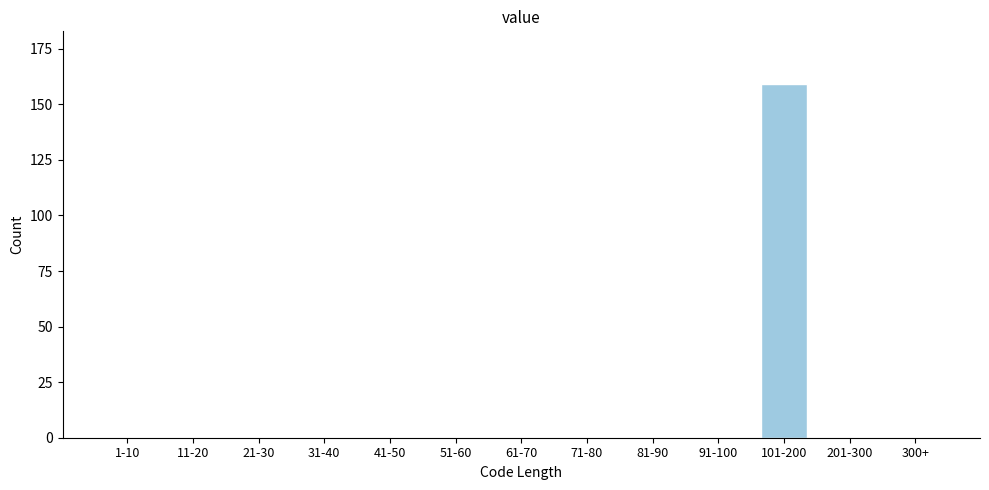

Reading right to left, extract all data points from this chart.

300+=0	201-300=0	101-200=159	91-100=0	81-90=0	71-80=0	61-70=0	51-60=0	41-50=0	31-40=0	21-30=0	11-20=0	1-10=0